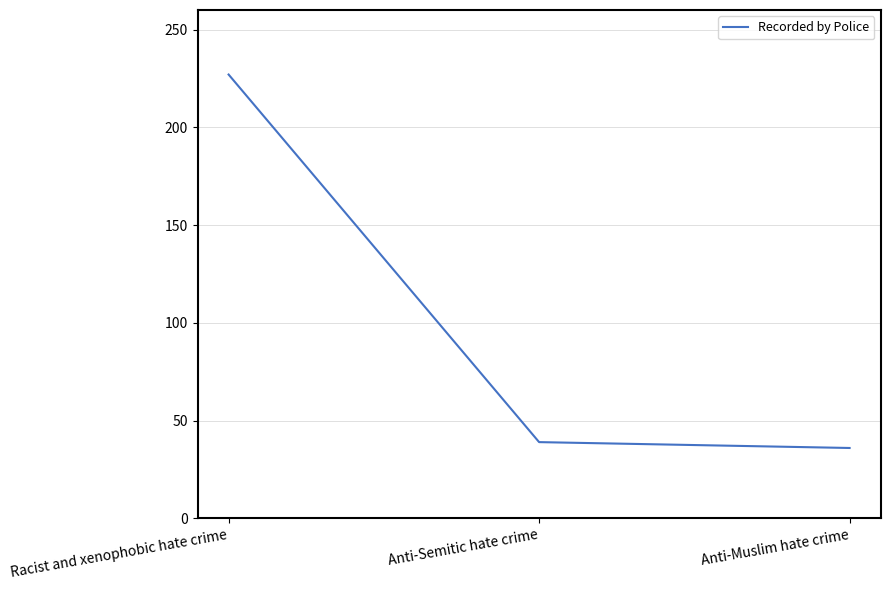

What is the maximum value shown in the chart?

227